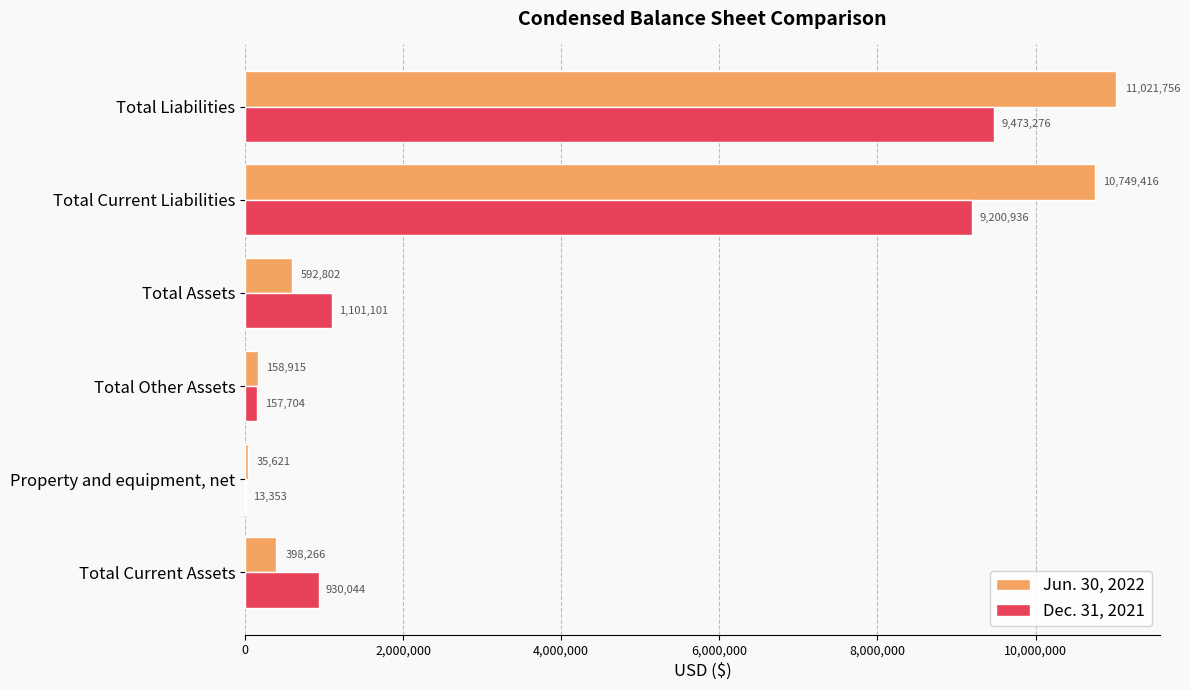

Count the number of categories in the chart.

6